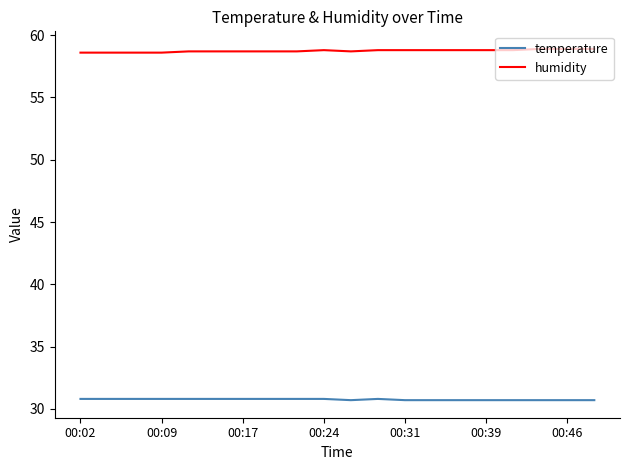

What is the maximum value shown in the chart?

58.9